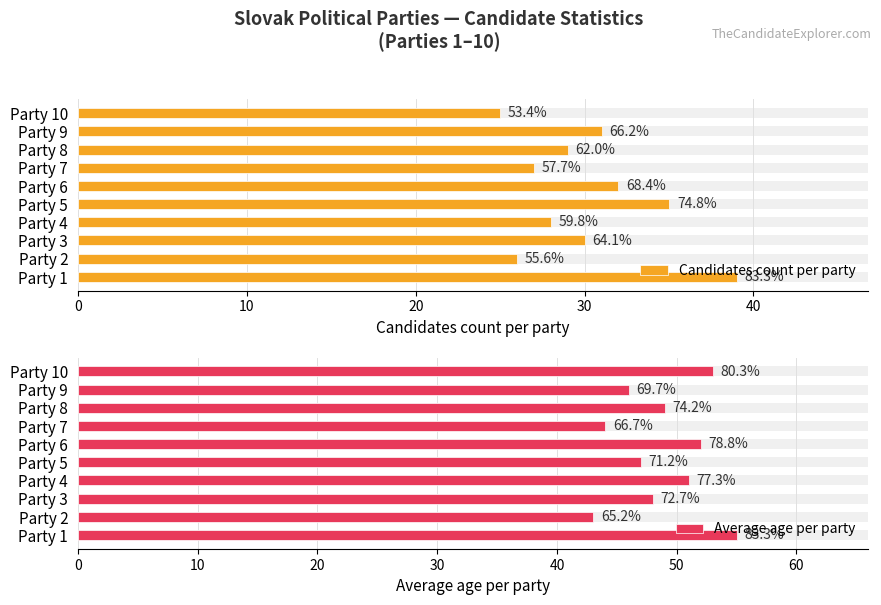

How many bars are there in each group?

2